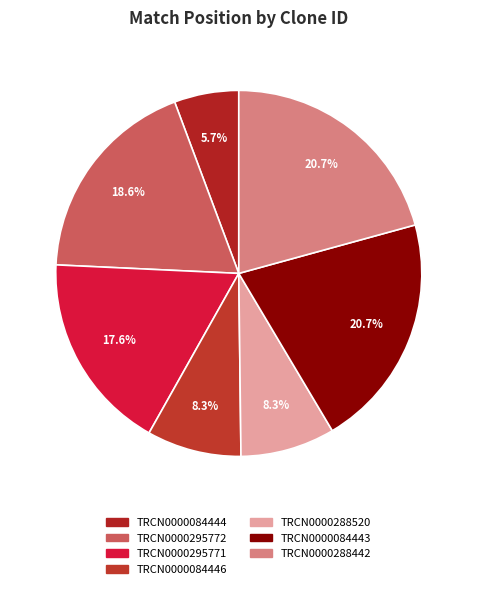

Which category has the biggest portion of the pie?

TRCN0000084443